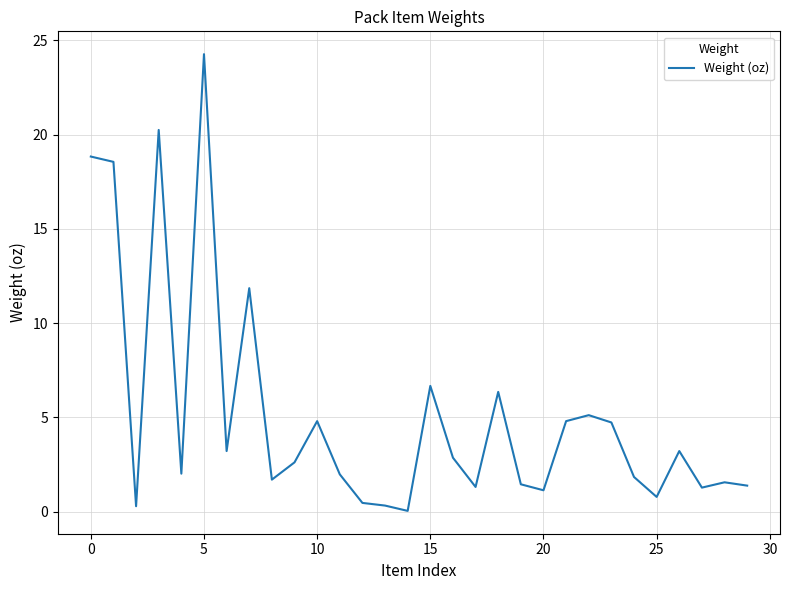

What is the difference between the maximum and minimum values?

24.2